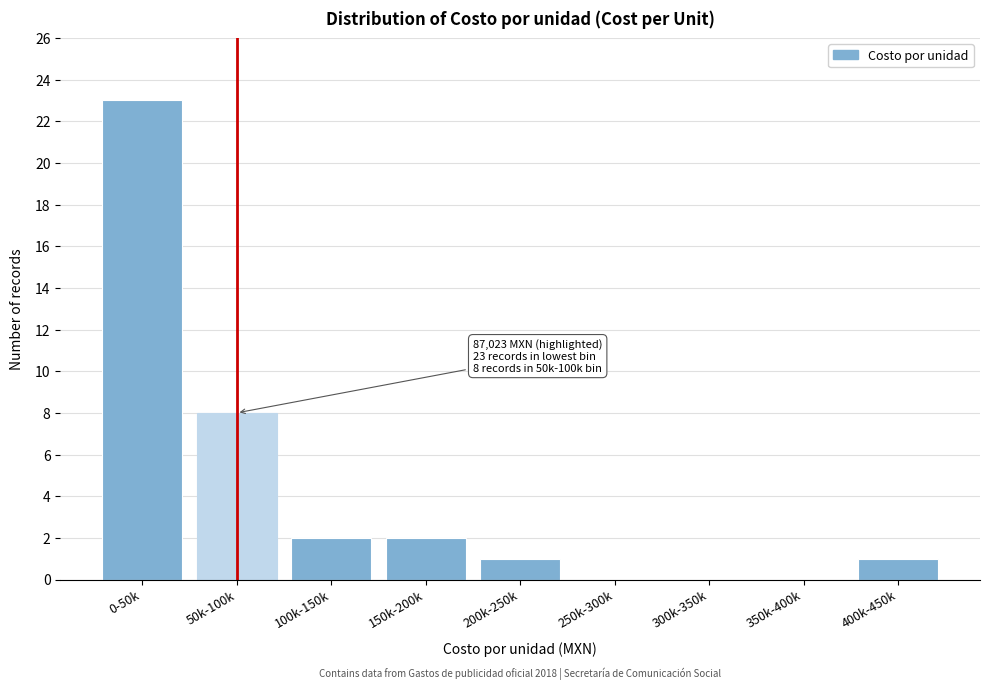

Reading left to right, extract all data points from this chart.

0-50k=23	50k-100k=8	100k-150k=2	150k-200k=2	200k-250k=1	250k-300k=0	300k-350k=0	350k-400k=0	400k-450k=1